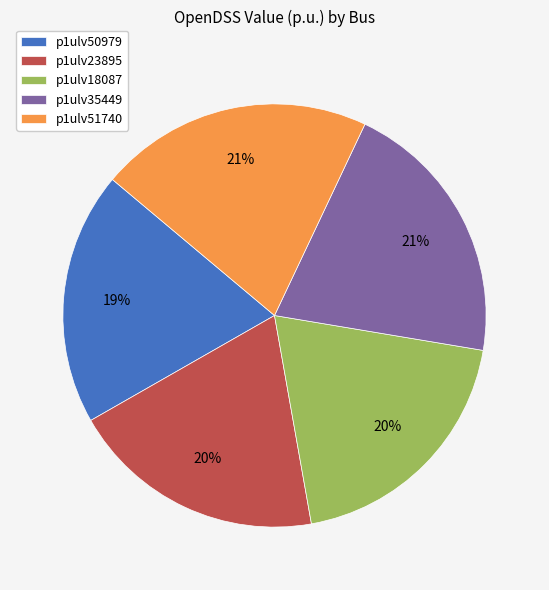

Combined, do p1ulv51740 and p1ulv18087 account for over 50%?

No